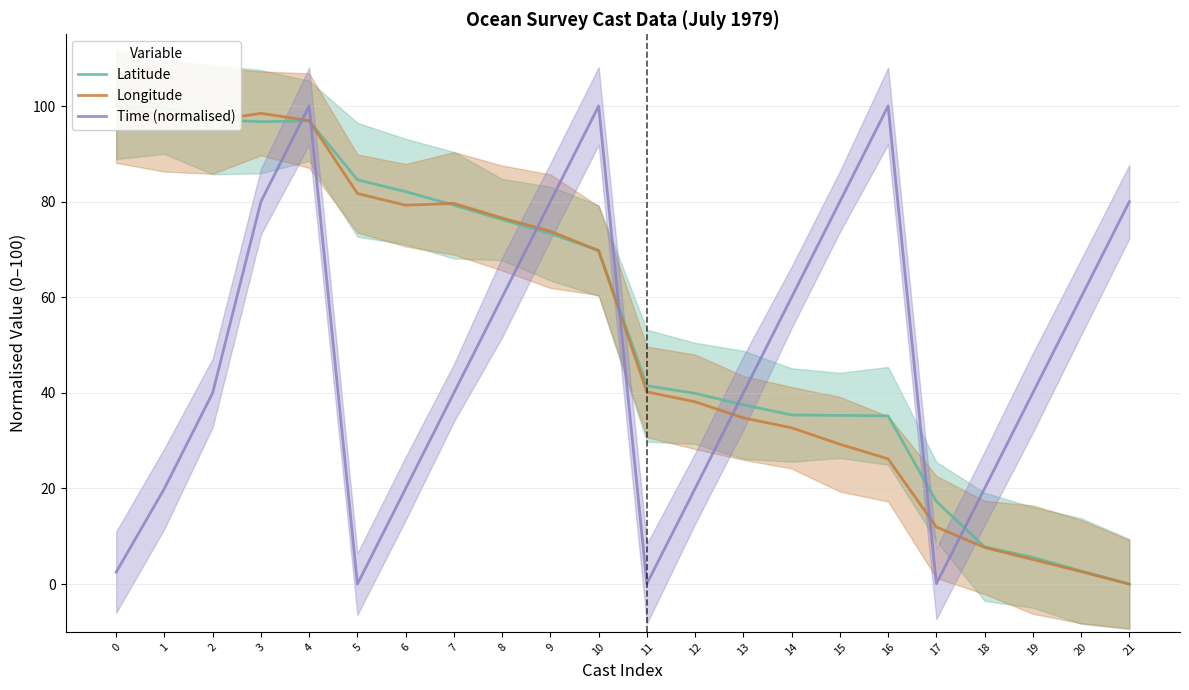

The value of Longitude at 2 is 51.0. True or false?

False